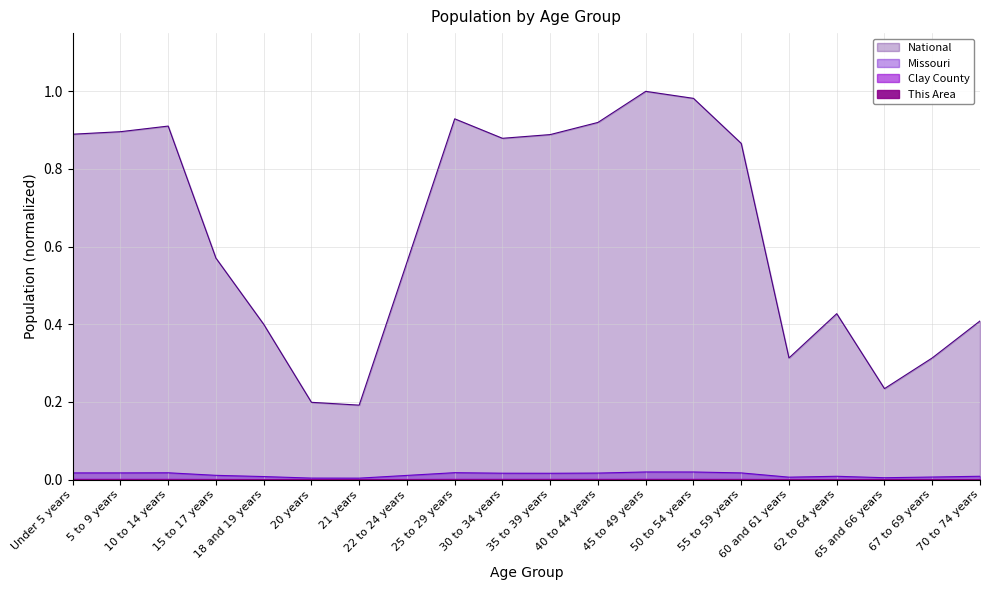

Which category has the highest value in the Missouri series?

45 to 49 years